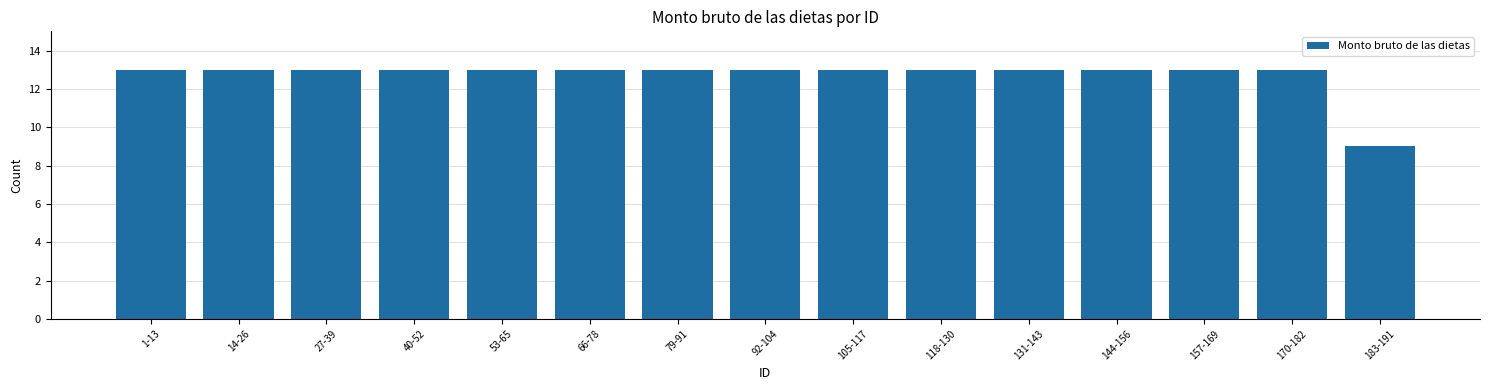

Approximately how many times larger is the value at 27-39 compared to 183-191?

1.4